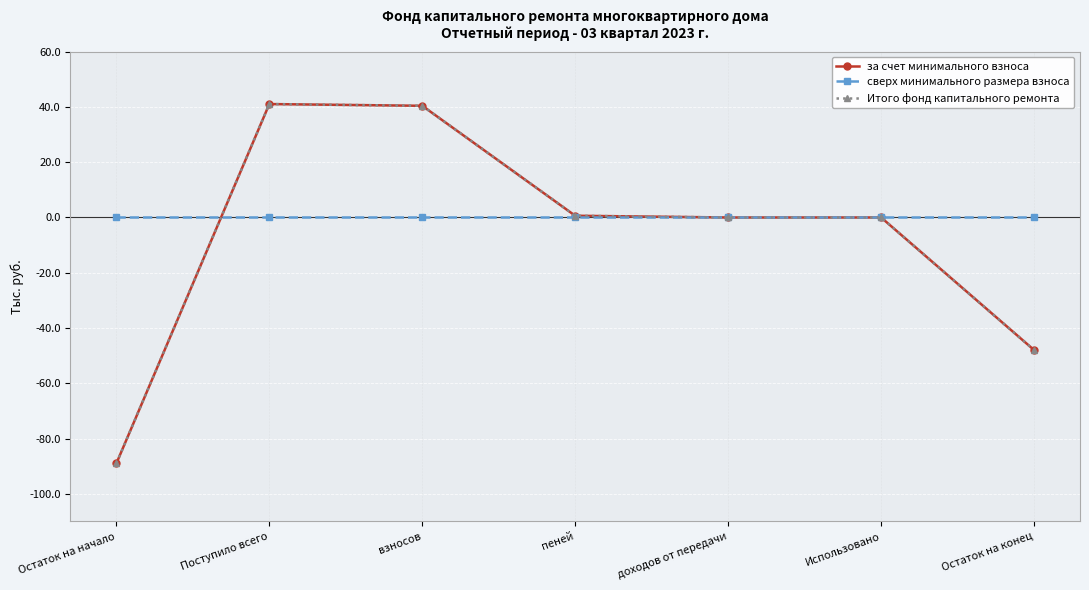

Is this an area chart (filled region under the line)?

No